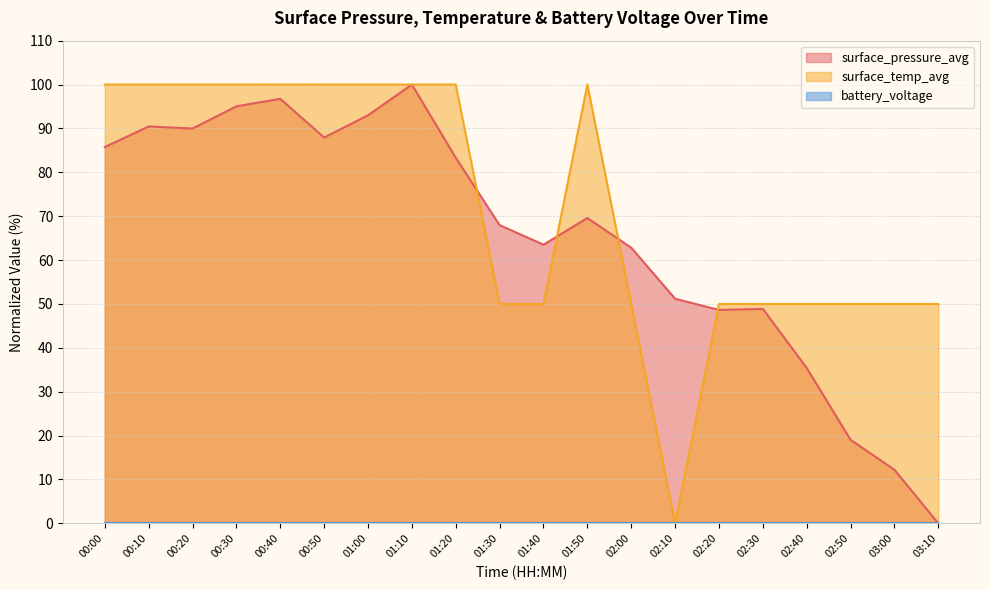

Rank the categories by surface_temp_avg value from lowest to highest.

02:10, 01:30, 01:40, 02:00, 02:20, 02:30, 02:40, 02:50, 03:00, 03:10, 00:00, 00:10, 00:20, 00:30, 00:40, 00:50, 01:00, 01:10, 01:20, 01:50